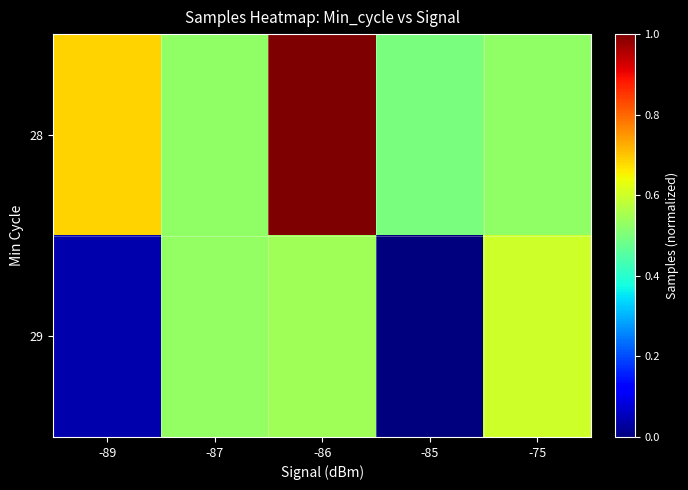

Which series has the largest total across all categories?

28